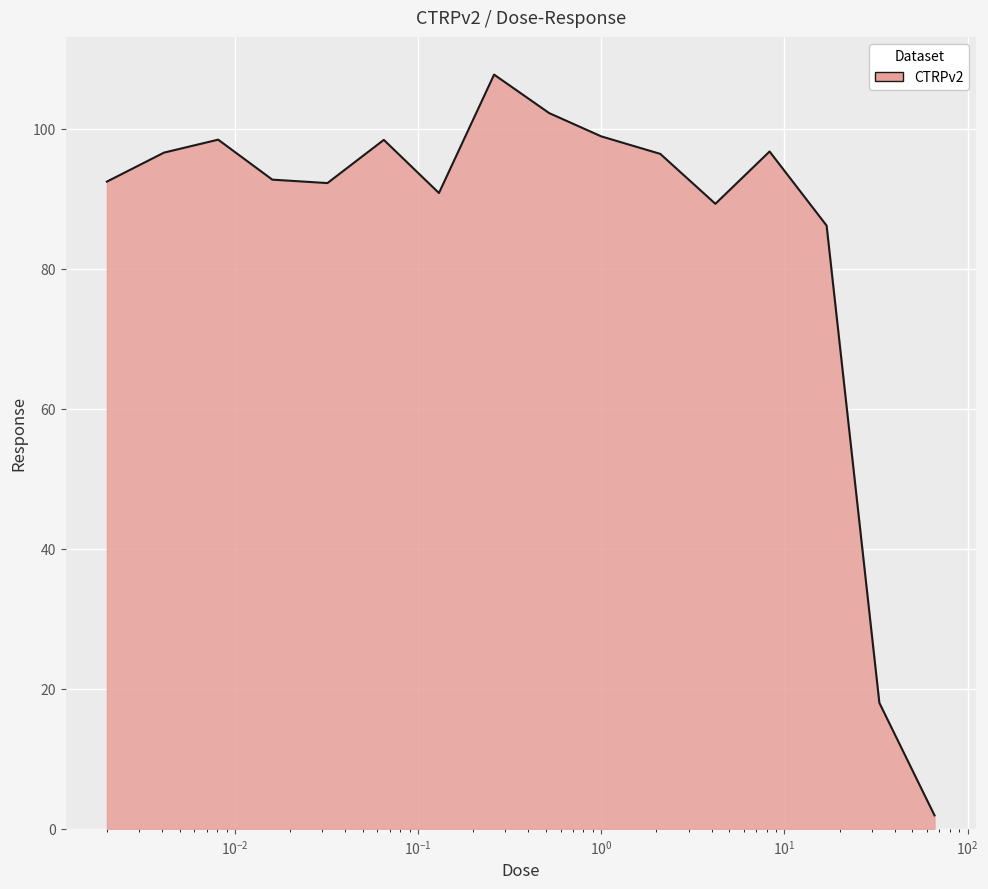

What is the minimum value shown in the chart?

1.9